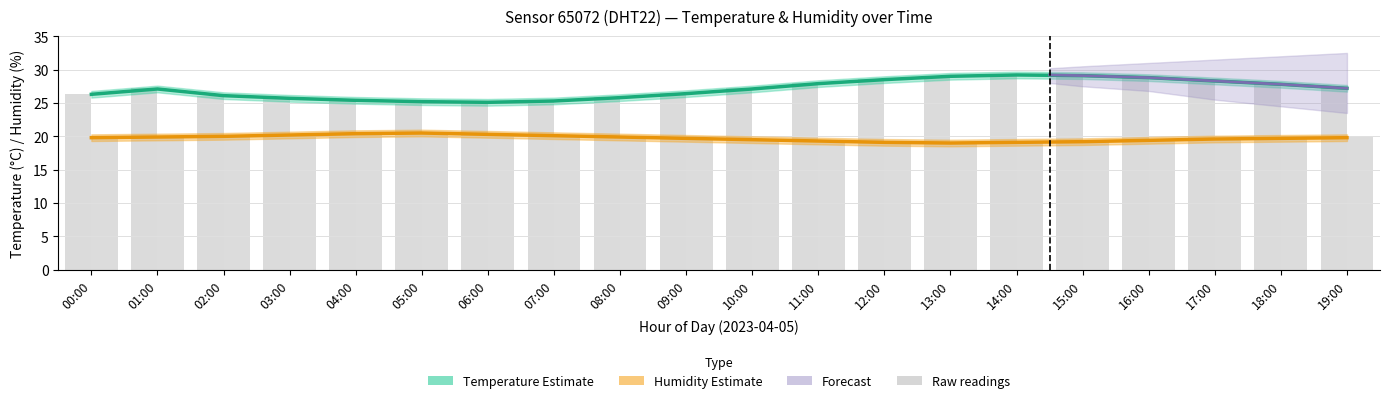

What is the difference between the humidity values at 14:00 and 13:00?

0.1